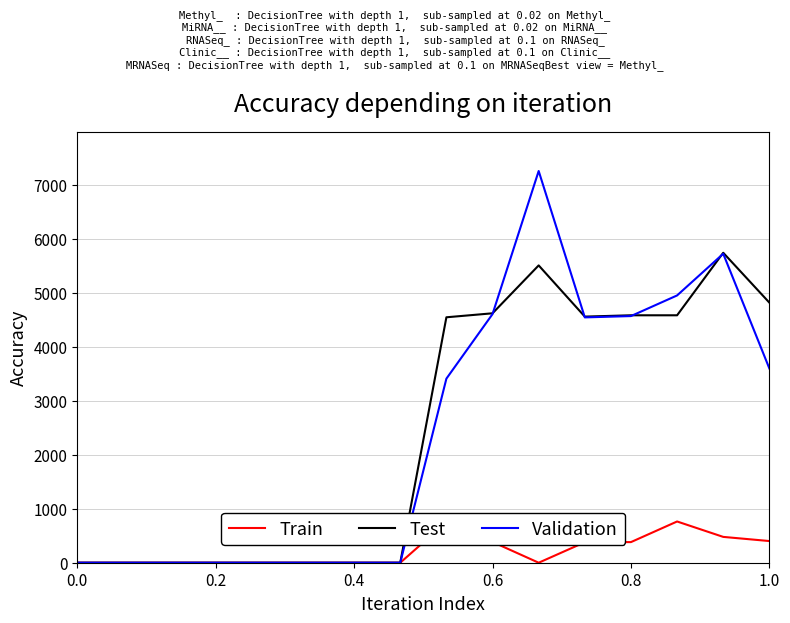

Which series has the largest range (max minus min)?

Validation